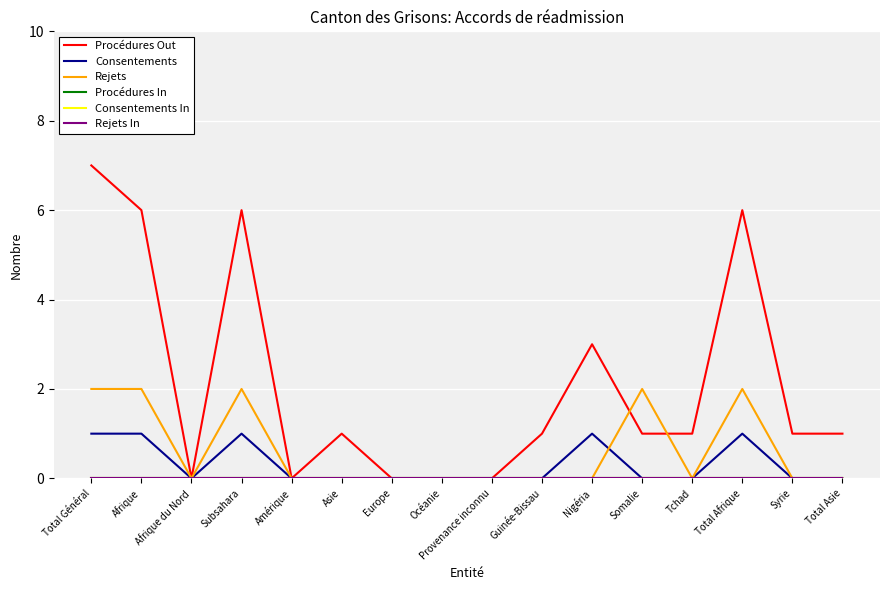

At which category does the chart reach its peak across all series?

Total Général